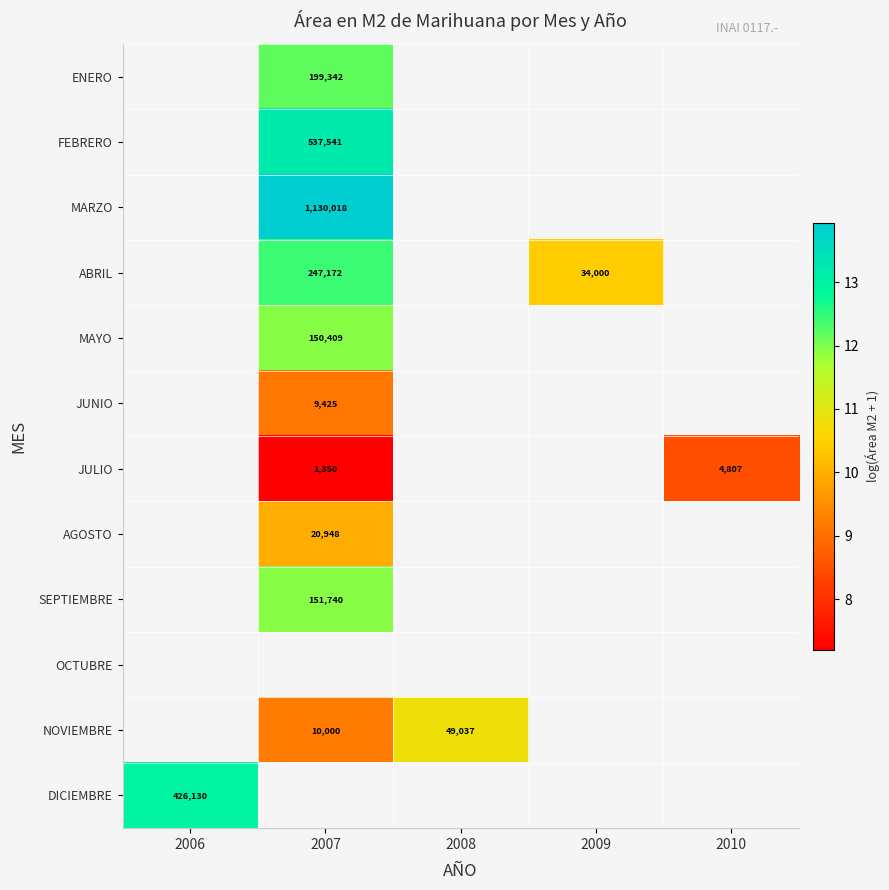

List the series in order of their overall mean, highest first.

ENERO, FEBRERO, MARZO, ABRIL, MAYO, JUNIO, JULIO, AGOSTO, SEPTIEMBRE, OCTUBRE, NOVIEMBRE, DICIEMBRE